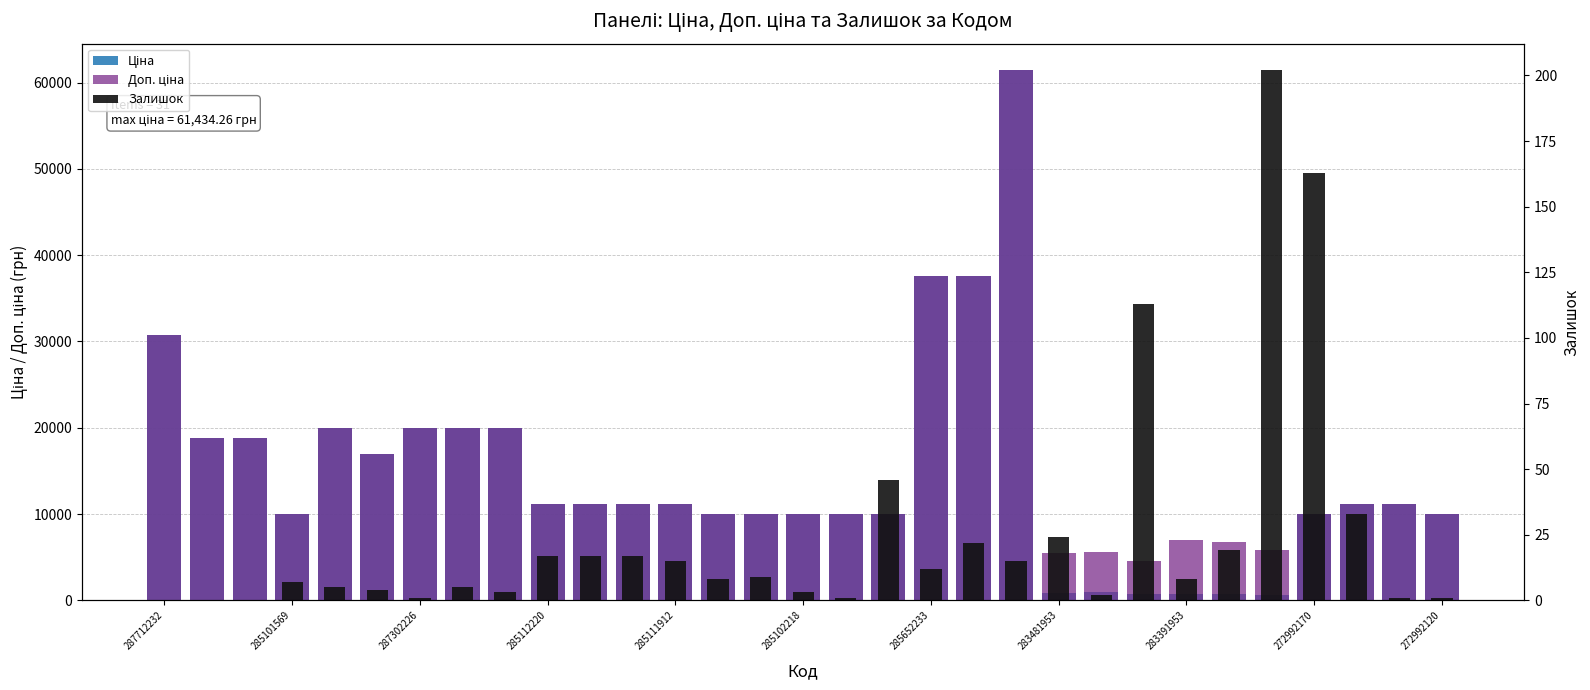

What is the spread (max minus min) of values at 23?

4400.3